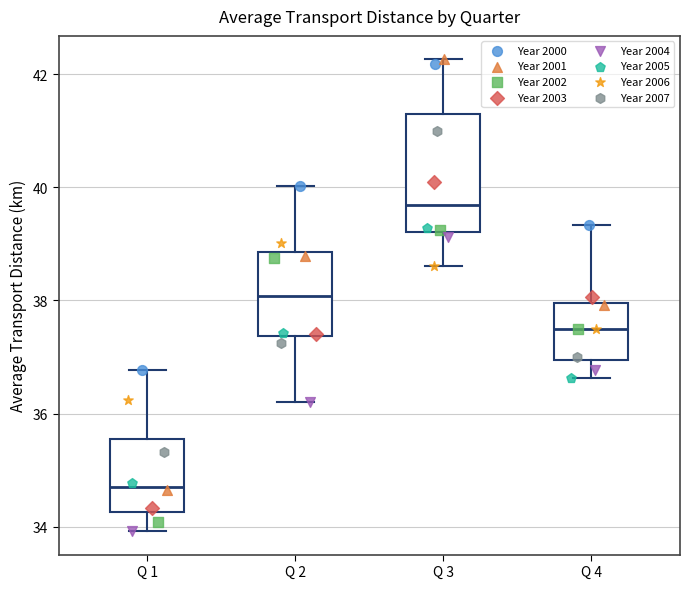

Reading left to right, transcribe this box plot: for each box, give where its median line is, the range the box spans, and where its two whiskers end, as read against the y-axis. The values are not printed on the chart, so give them approximately, as read against the axis.

Q 1: median 34.8, box 34.2 to 35.6, whiskers 34.0 to 36.8
Q 2: median 38.0, box 37.4 to 38.8, whiskers 36.2 to 40.0
Q 3: median 39.6, box 39.2 to 41.2, whiskers 38.6 to 42.2
Q 4: median 37.4, box 37.0 to 38.0, whiskers 36.6 to 39.4